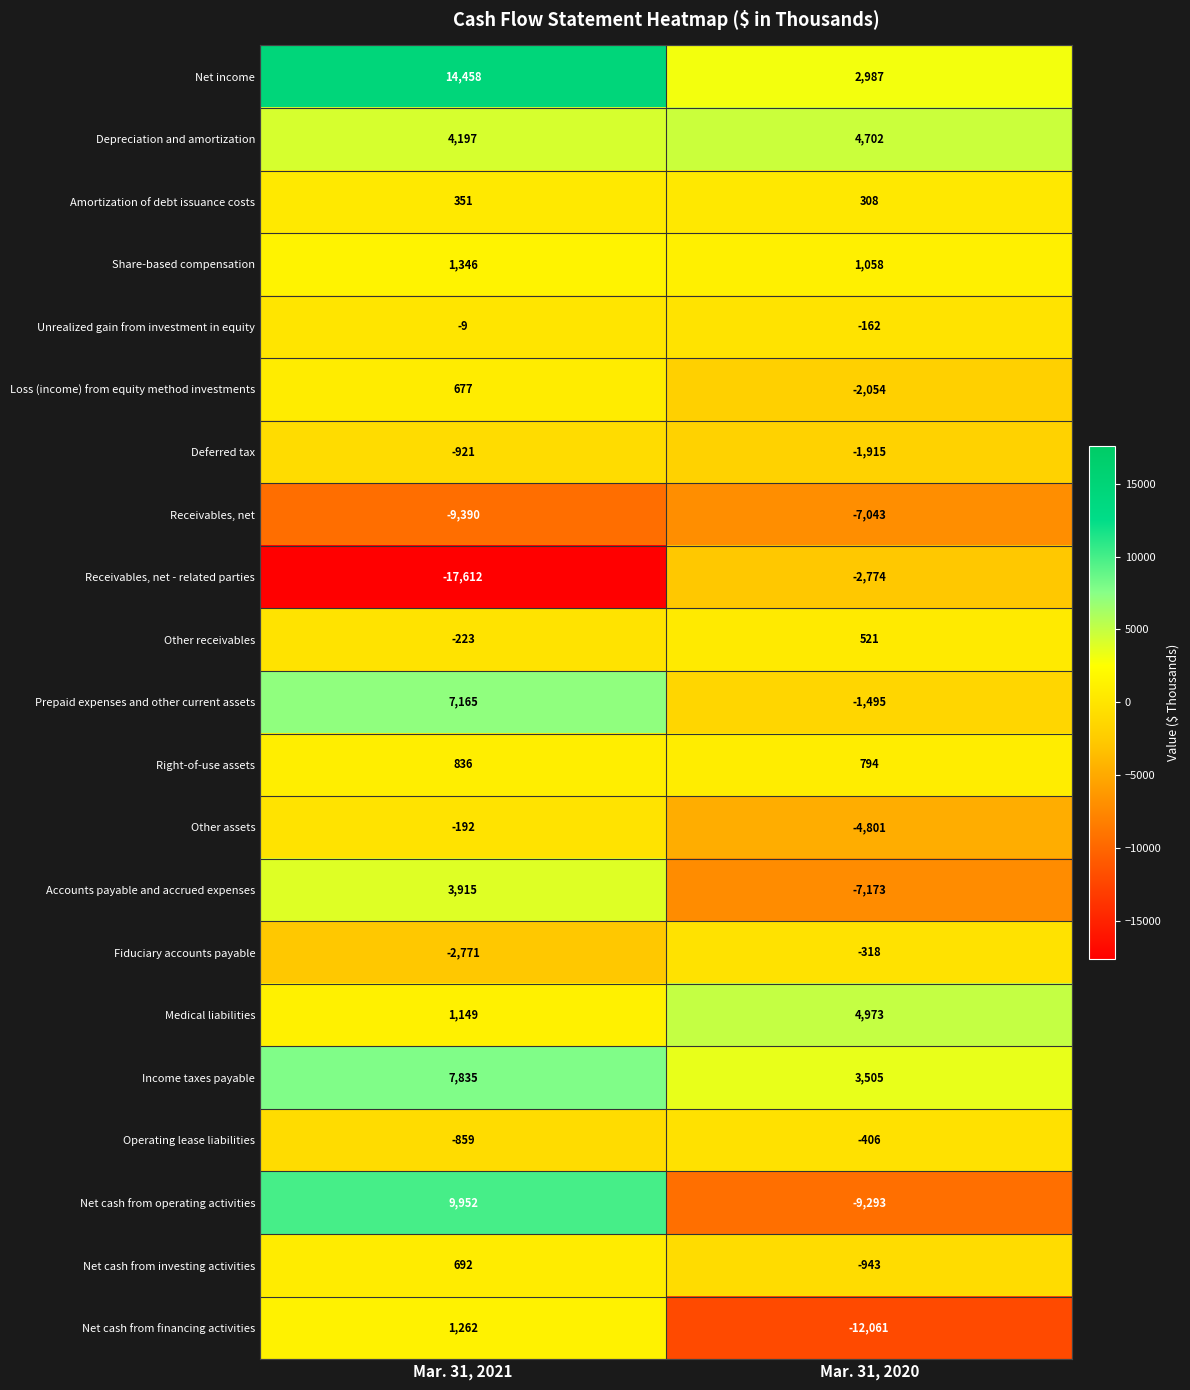

What is the greatest value displayed?

14458